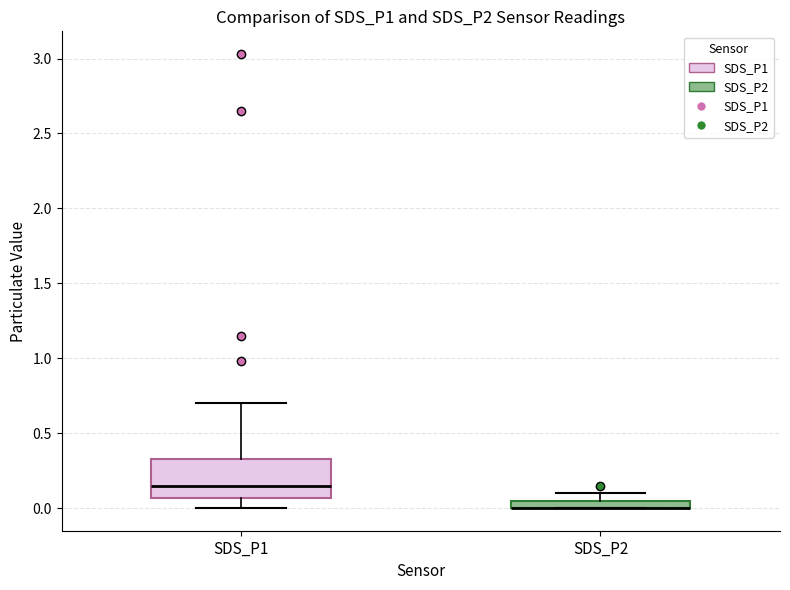

Where is the upper edge of the box for SDS_P1 on the y-axis? The values are not printed on the chart, so give them approximately, as read against the axis.

0.35